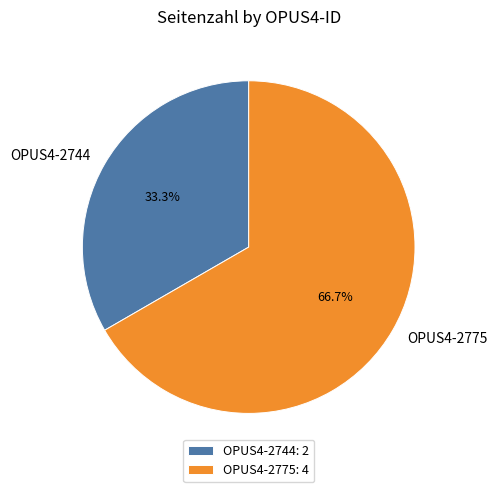

To the nearest percent, what is the difference between the largest and smallest slice percentages?

33%